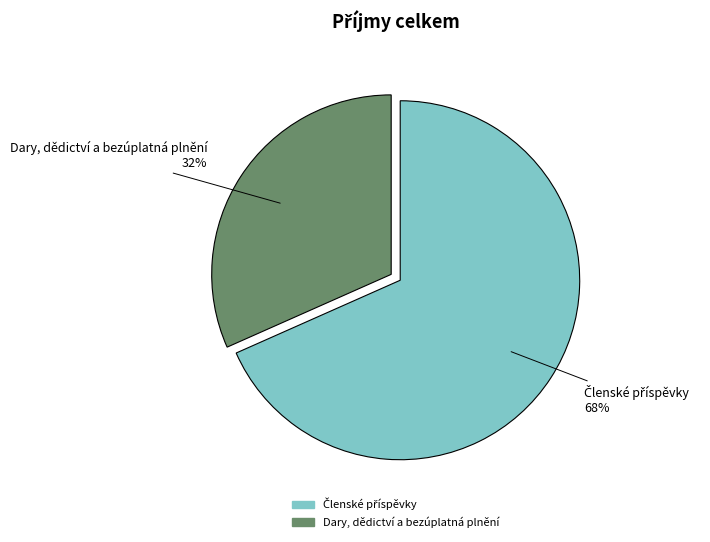

To the nearest percent, what is the average slice percentage?

50%